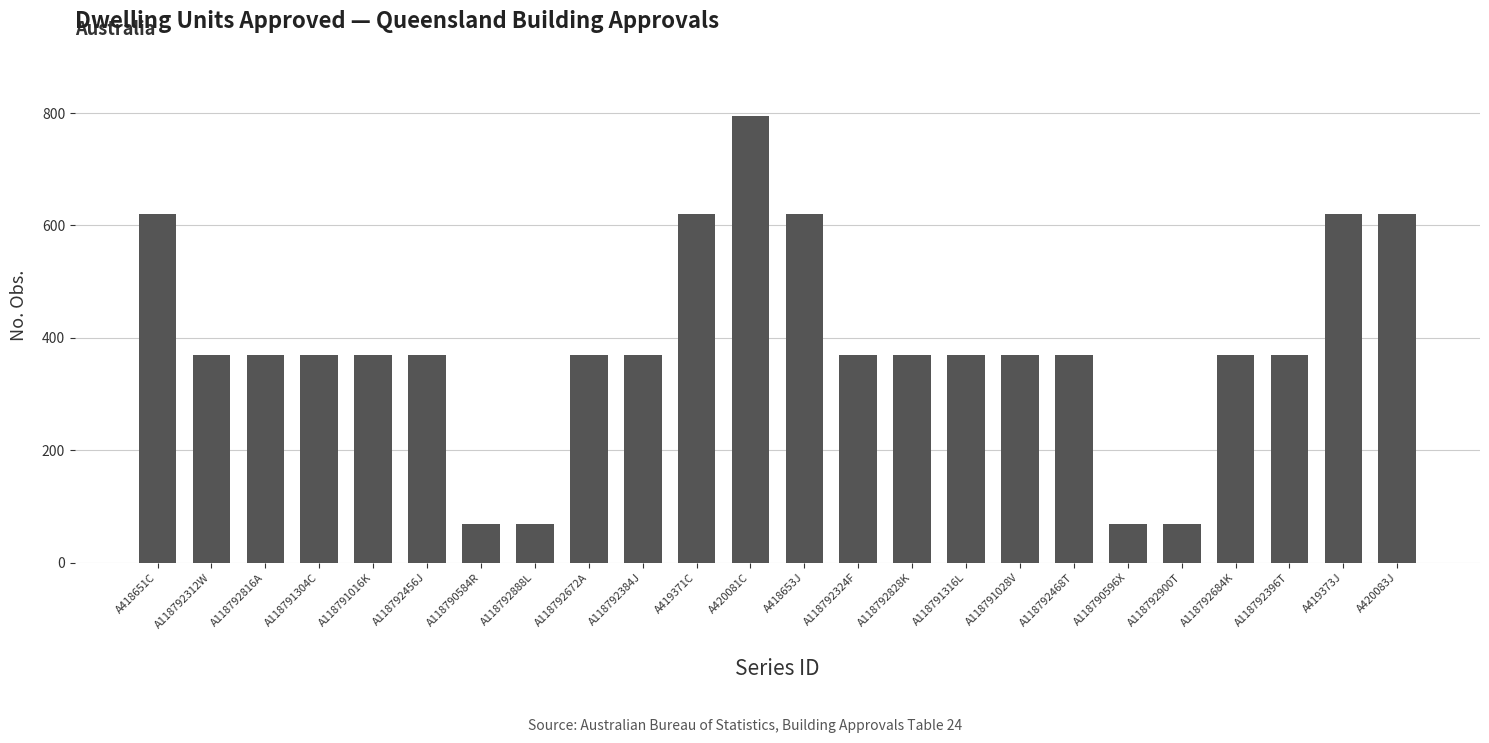

Does the chart contain any negative values?

No